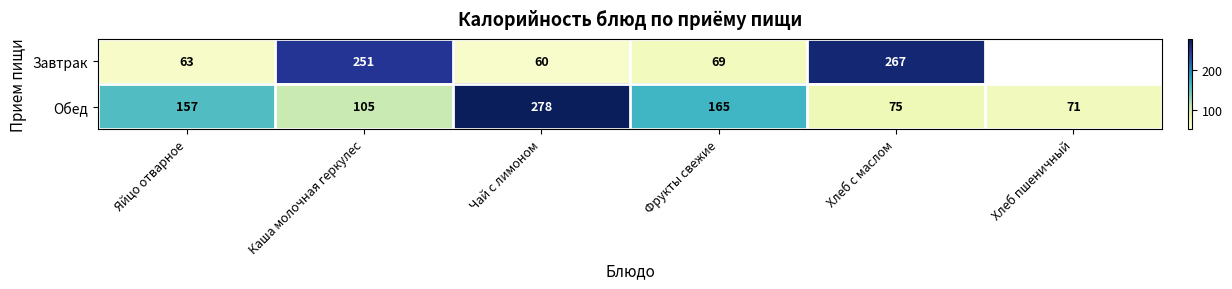

What is the spread (max minus min) of values at Хлеб с маслом?

192